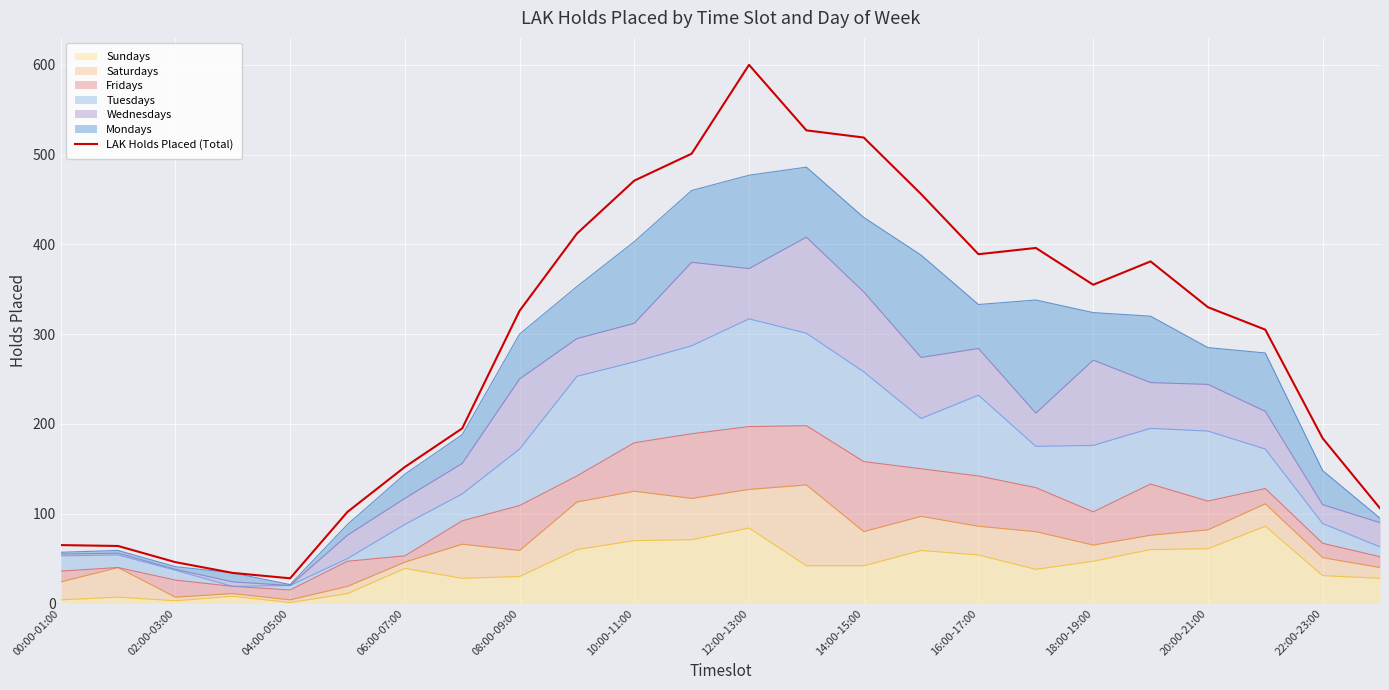

What is the sum of all values?

6944